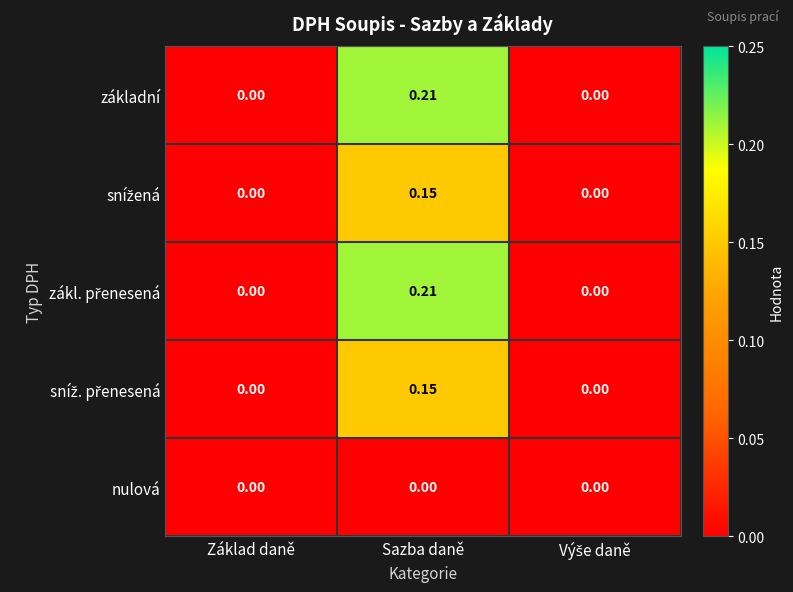

Which category has the highest value across all series?

Sazba daně